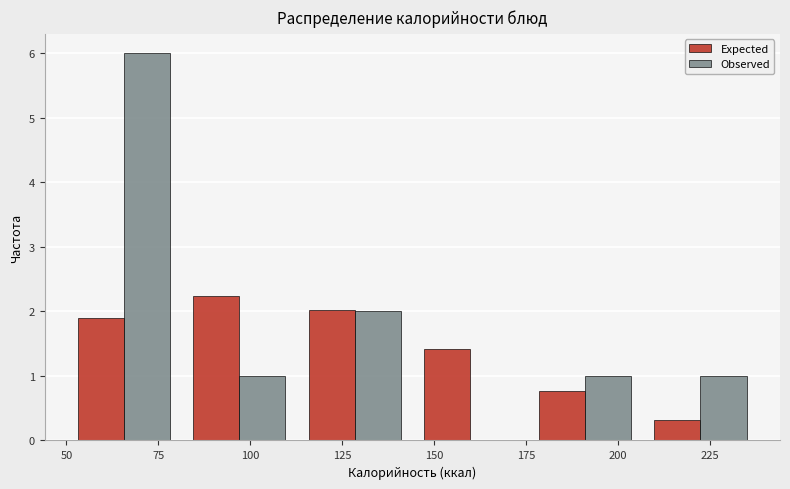

Reading left to right, list every range on the x-axis with the height of the bar of each series over it. Neither the bar edges nor the heights are printed on the chart, so give them approximately, as read against the axes.

50 to 80: Expected=1.9	Observed=6.0
80 to 115: Expected=2.2	Observed=1.0
115 to 145: Expected=2.0	Observed=2.0
145 to 175: Expected=1.4	Observed=0
175 to 205: Expected=0.8	Observed=1.0
205 to 240: Expected=0.3	Observed=1.0